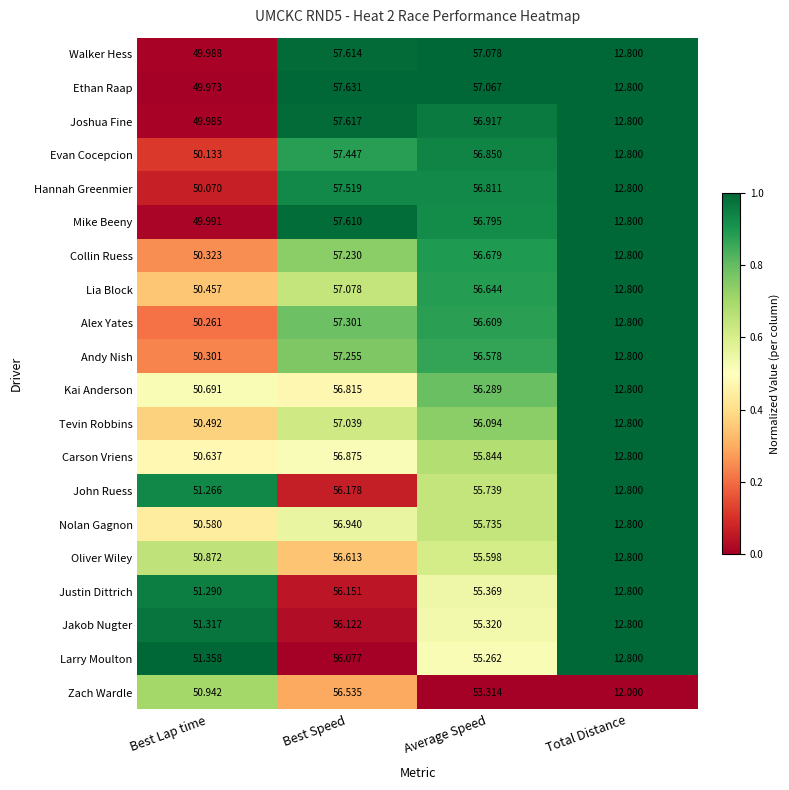

Which series has the largest range (max minus min)?

Ethan Raap